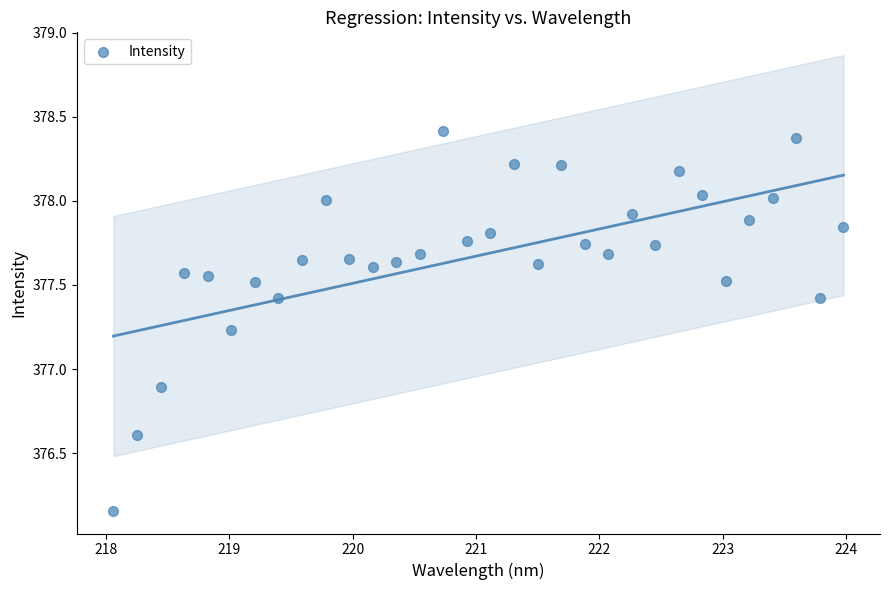

What is the range of Y values (max minus min)?

2.3